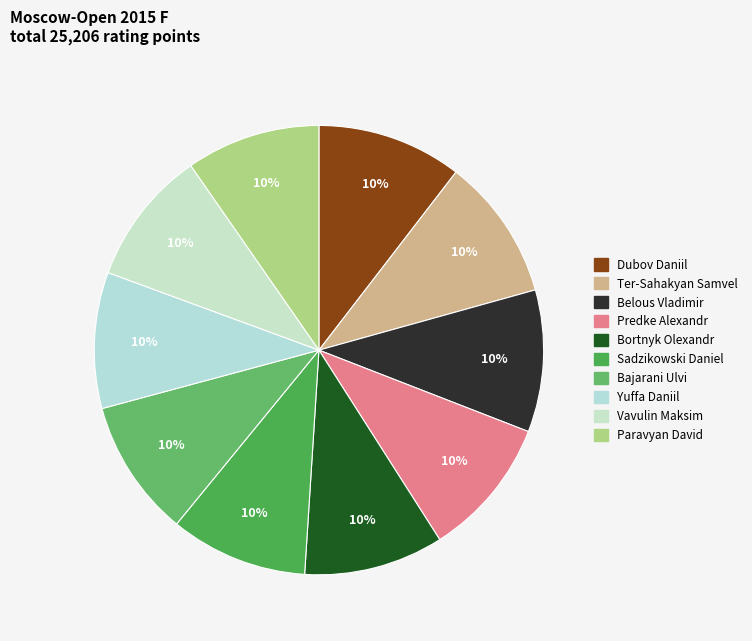

To the nearest percent, what percentage of the pie is Sadzikowski Daniel?

10%